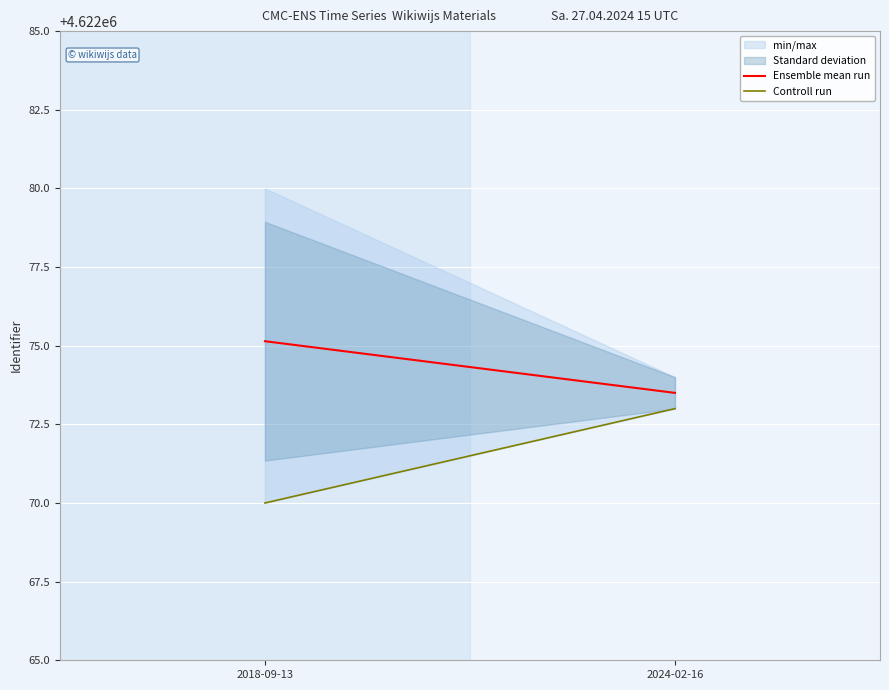

True or false: Ensemble mean run has a value of 3049558.1 at 2024-02-16.

False